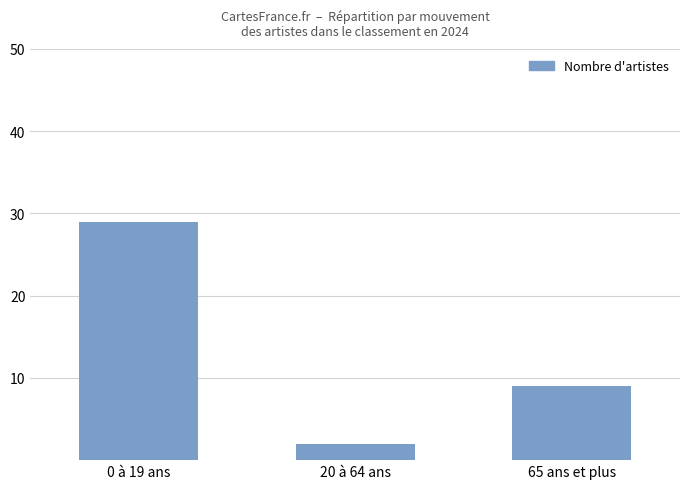

Count the values in the range 2 to 29.

3